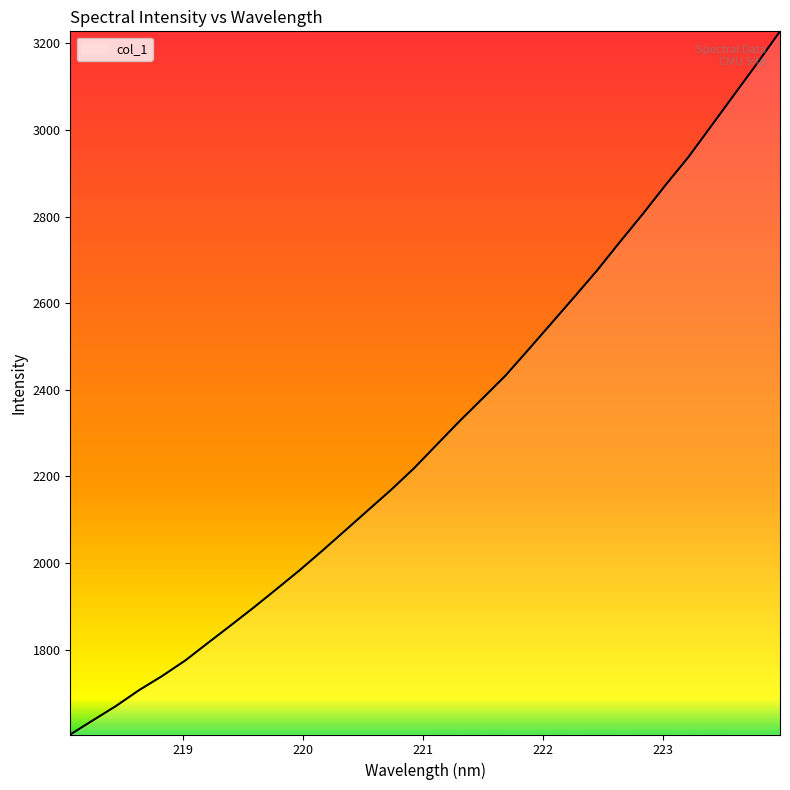

What is the smallest value displayed?

1604.1